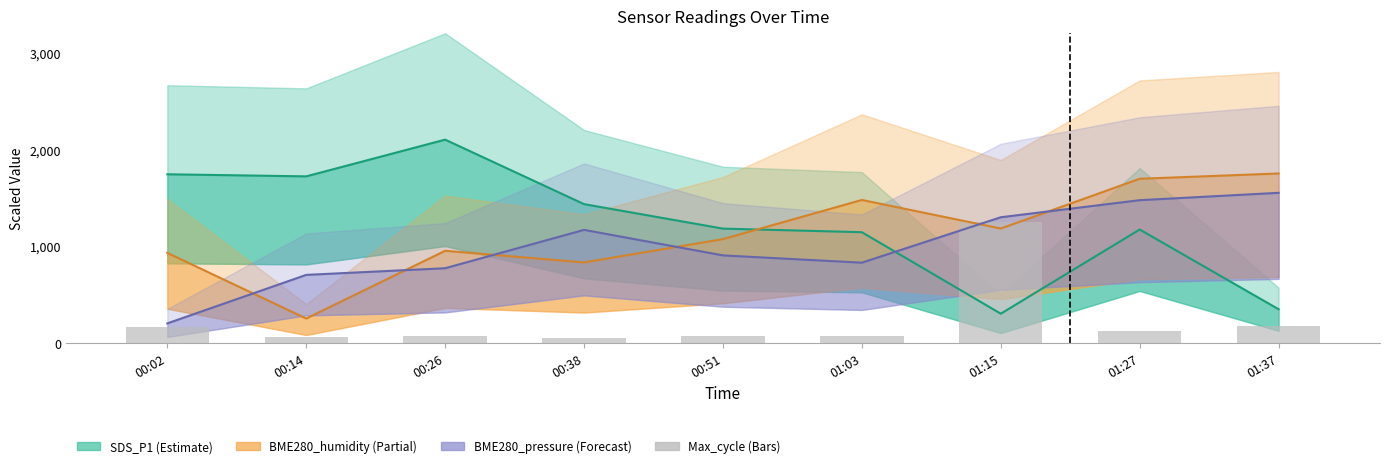

What is the maximum value for BME280_humidity?

1750.0